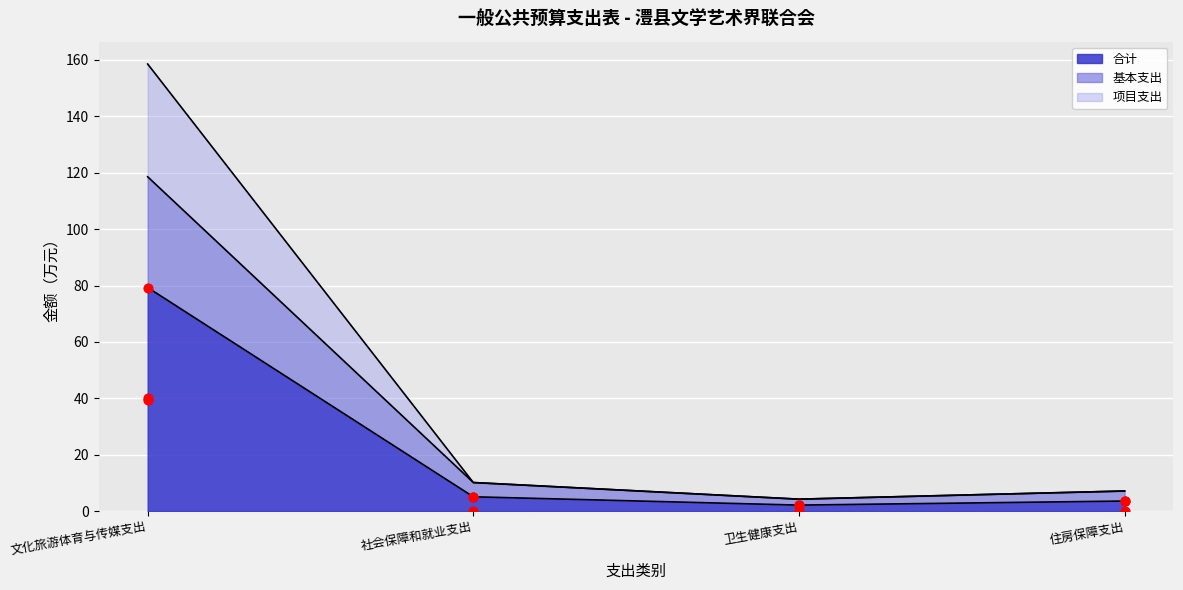

At how many categories does at least one series exceed 49?

1